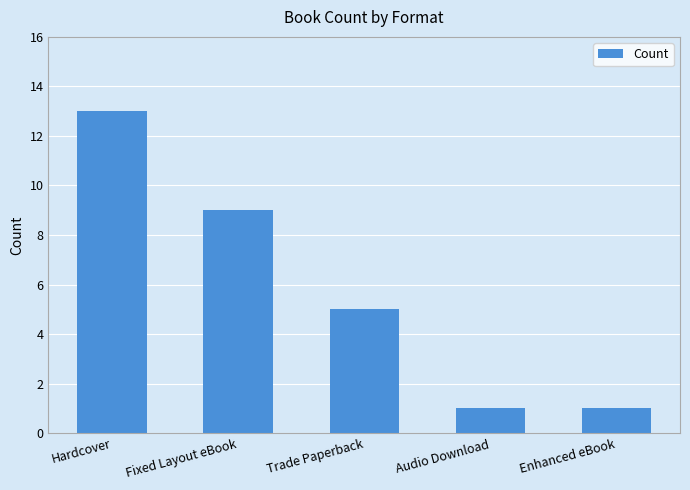

True or false: the data shows 9 at Fixed Layout eBook.

True